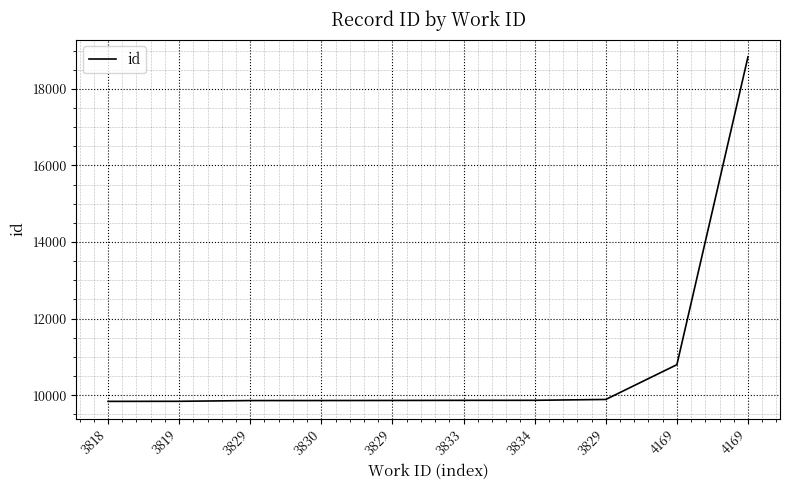

What is the sum of the values at 4169 and 3830?

20655